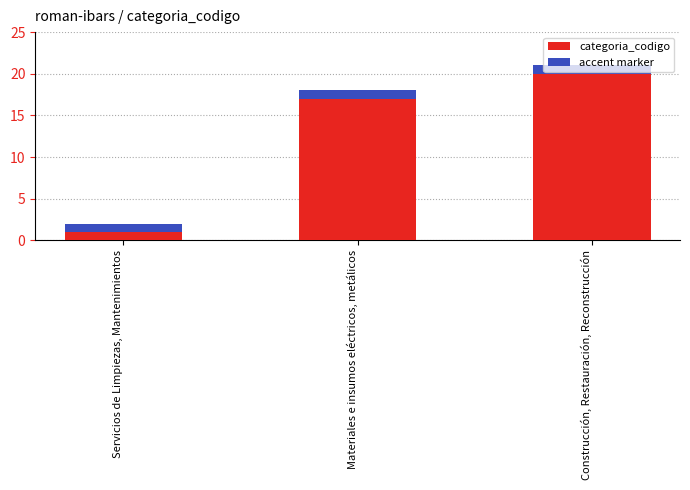

What is the sum of all values?

41